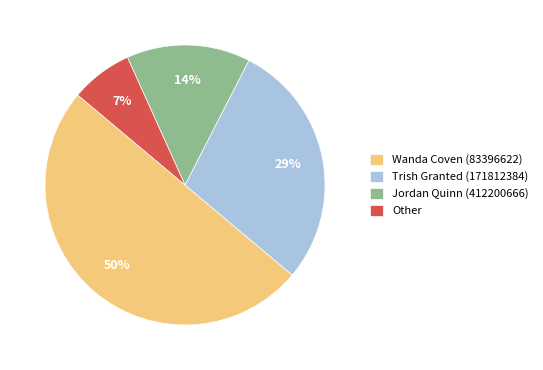

To the nearest percent, what is the average slice percentage?

25%